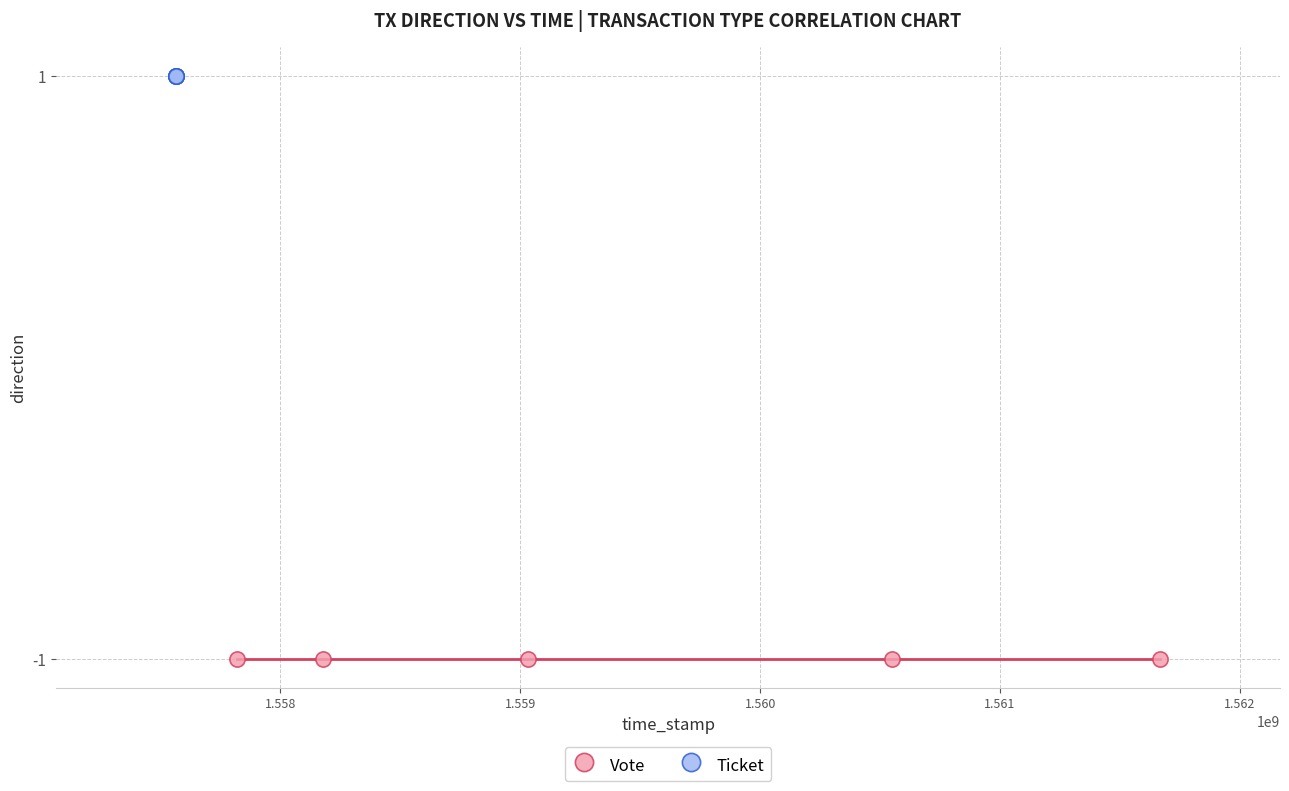

Which series contains the lowest Y value?

Vote